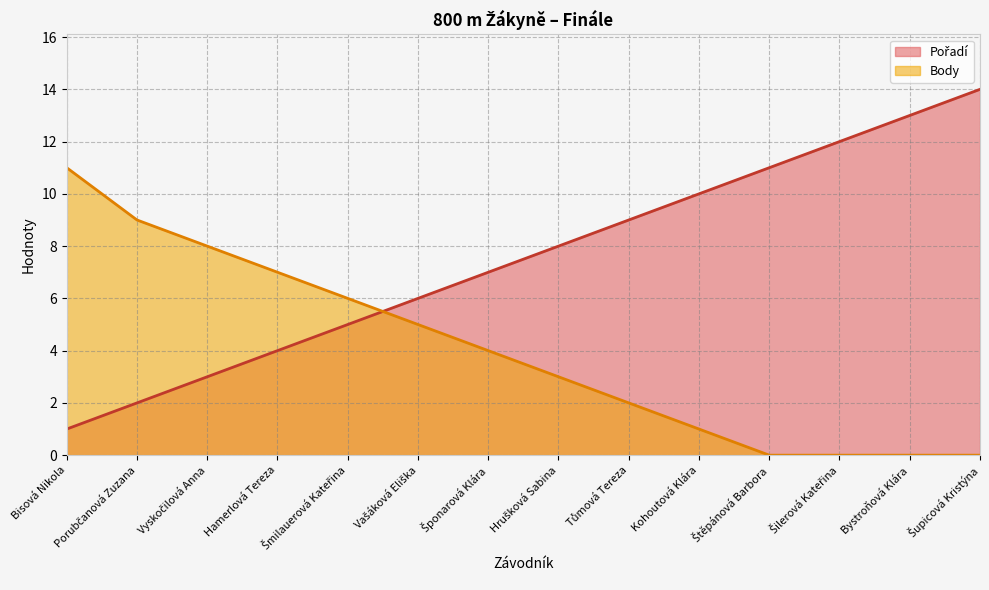

The Pořadí series shows 11 at Štěpánová Barbora. True or false?

True